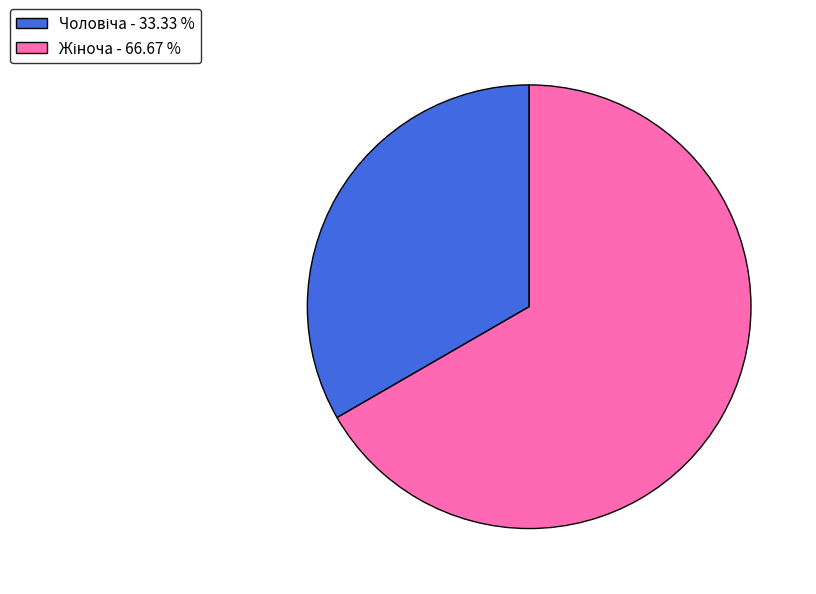

Does any single category account for the majority?

Yes